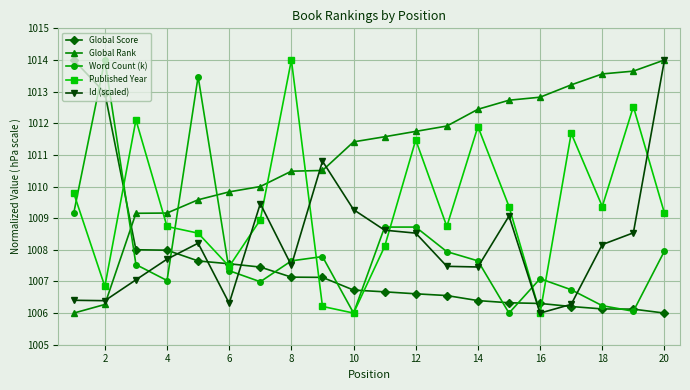

Count the number of categories in the chart.

20